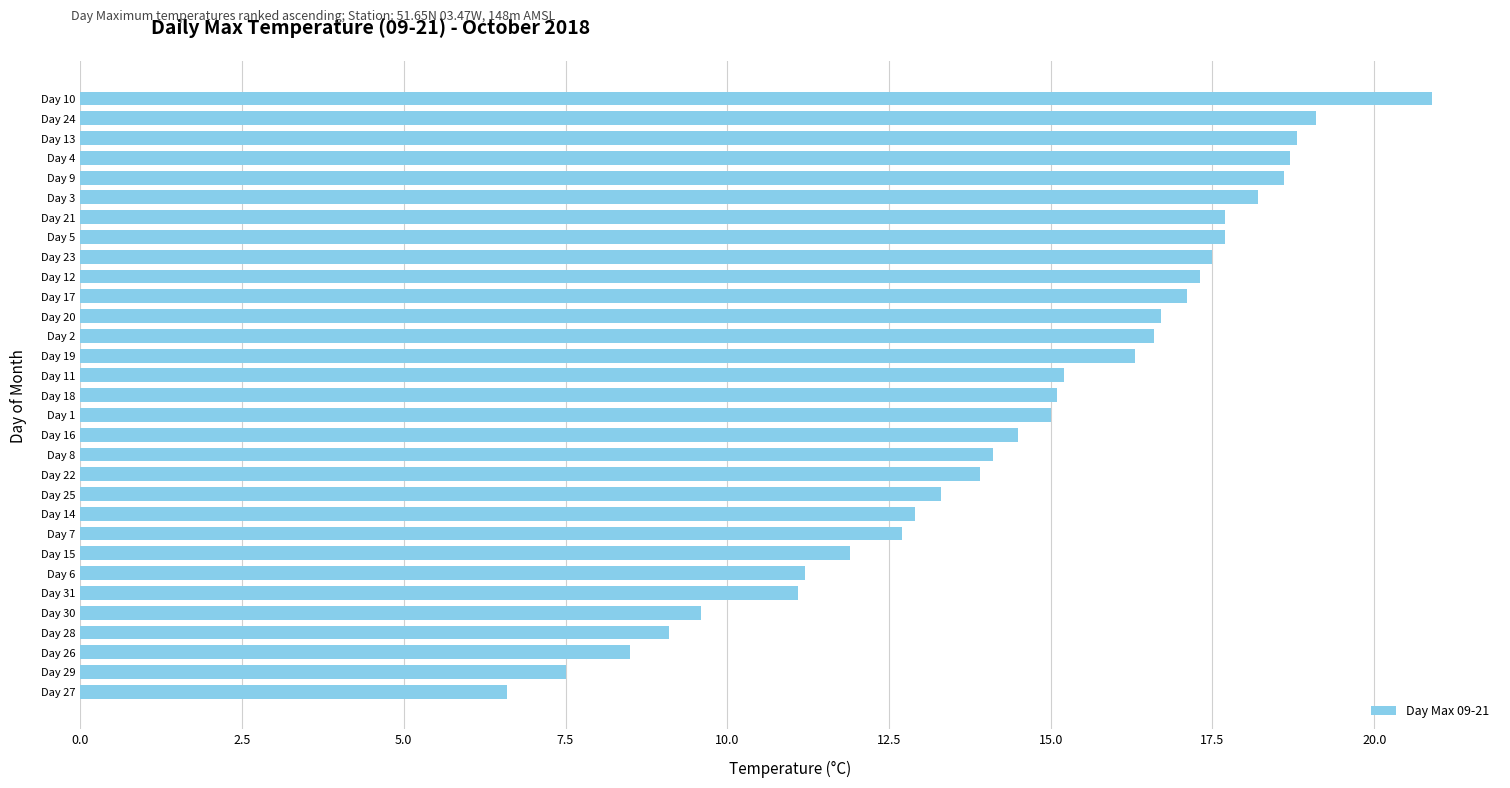

Is it true that the value at Day 31 is 3.4?

False